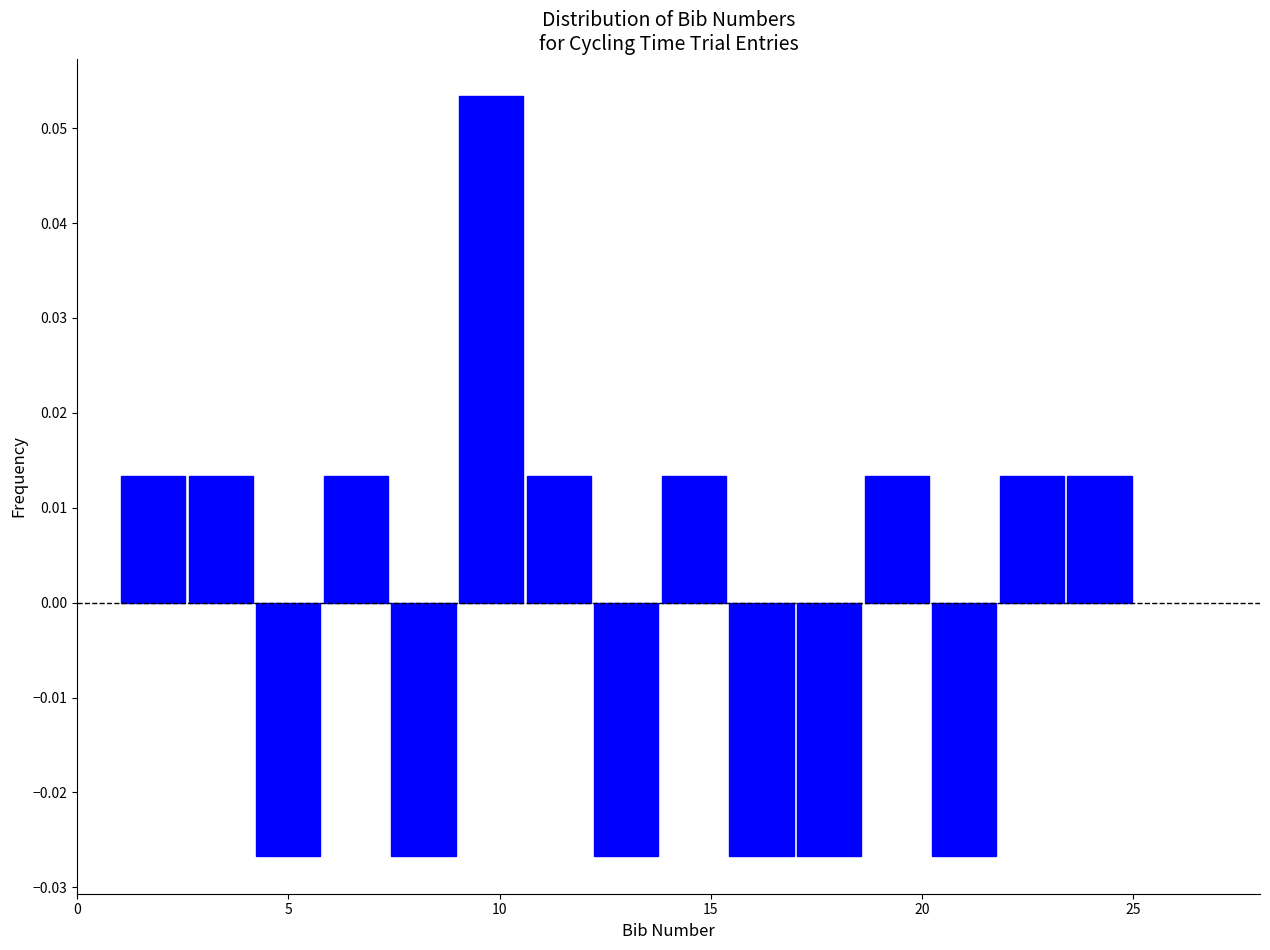

Read against the x-axis, roughly where is the centre of the tallest bar?

10.0